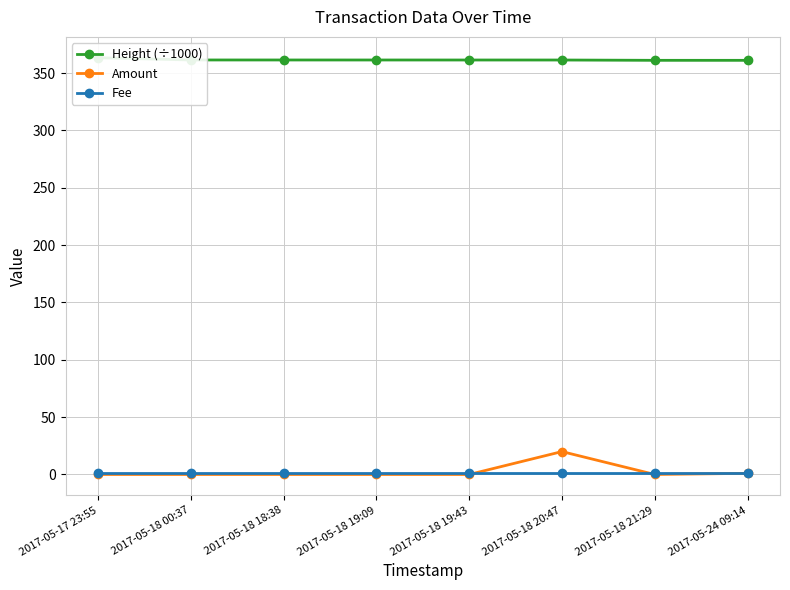

Is the value of Fee at 2017-05-18 00:37 greater than the value of Height (÷1000) at 2017-05-24 09:14?

No